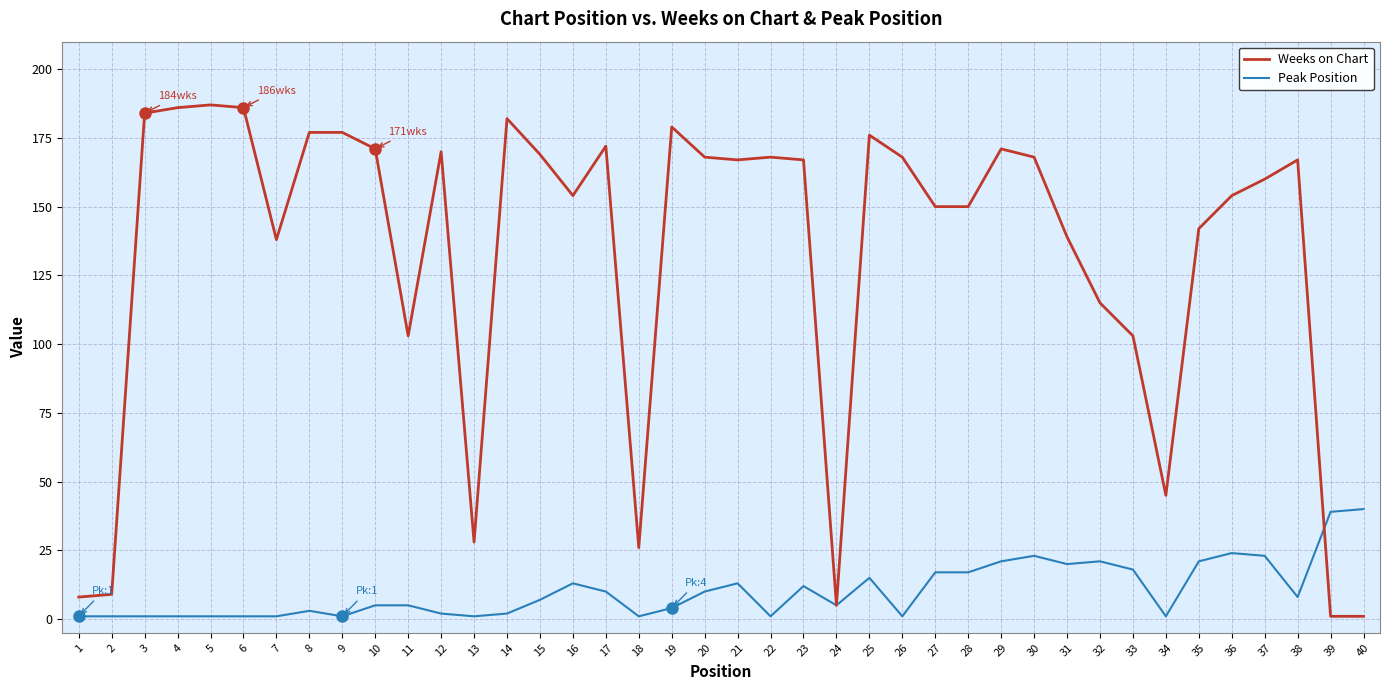

Which series has the widest spread of values?

Weeks on Chart